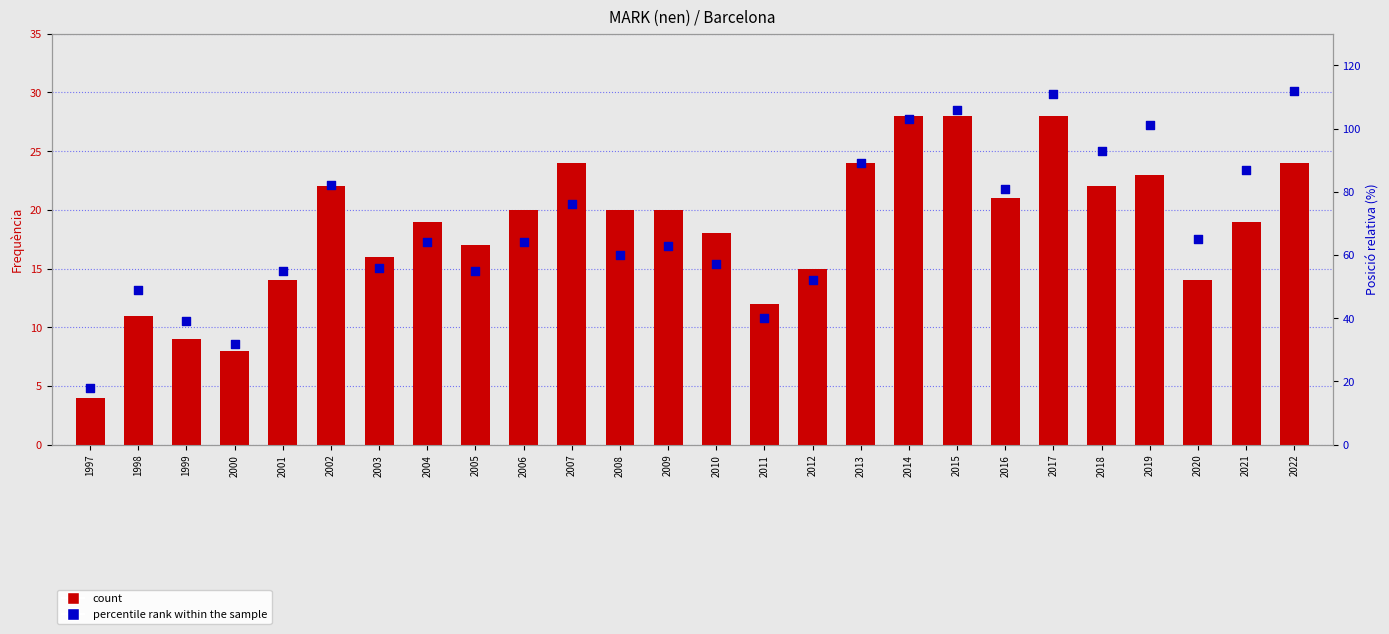

At which category is the sum across all series the highest?

2017